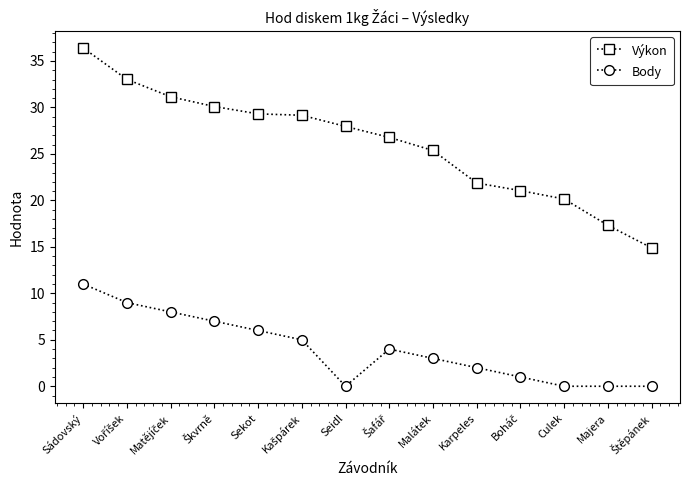

True or false: Body and Výkon intersect in this chart.

False